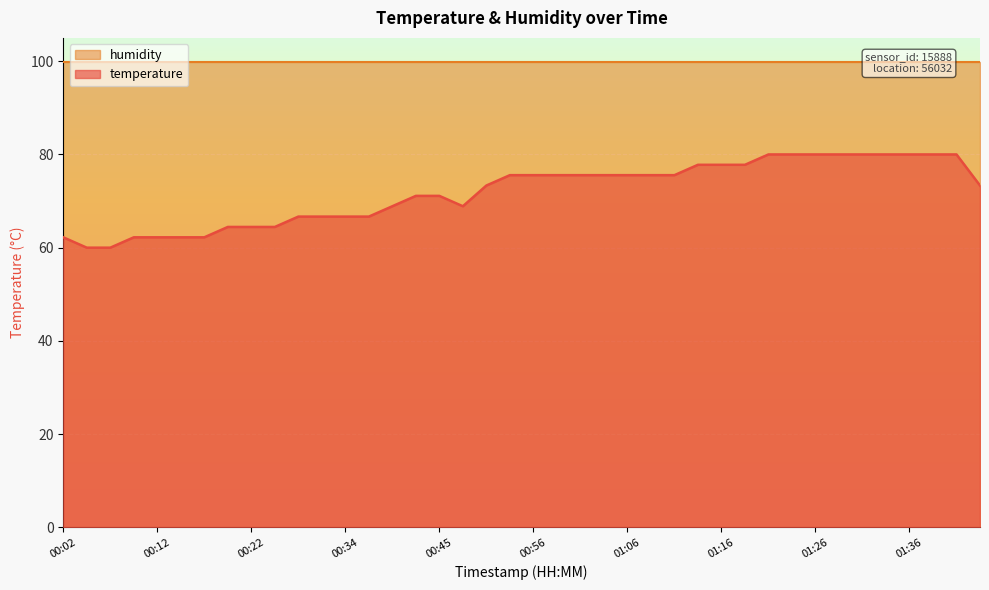

What is the difference between the values at 00:31 and 00:25?

2.2